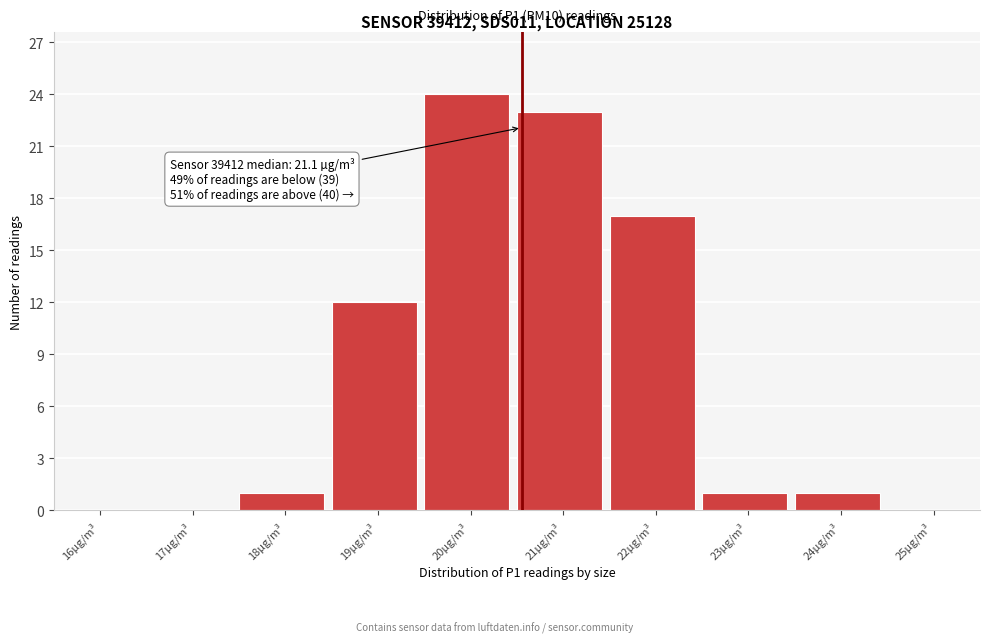

Reading left to right, what are all the values shown in this chart?

16µg/m³=0	17µg/m³=0	18µg/m³=1	19µg/m³=12	20µg/m³=24	21µg/m³=23	22µg/m³=17	23µg/m³=1	24µg/m³=1	25µg/m³=0